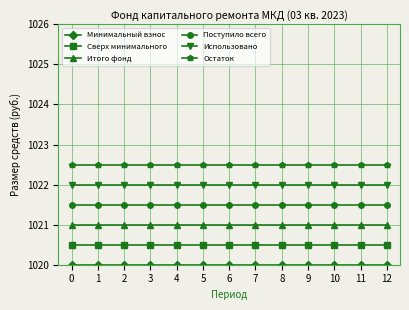

What is the difference between the highest and lowest values at 9?

2.5